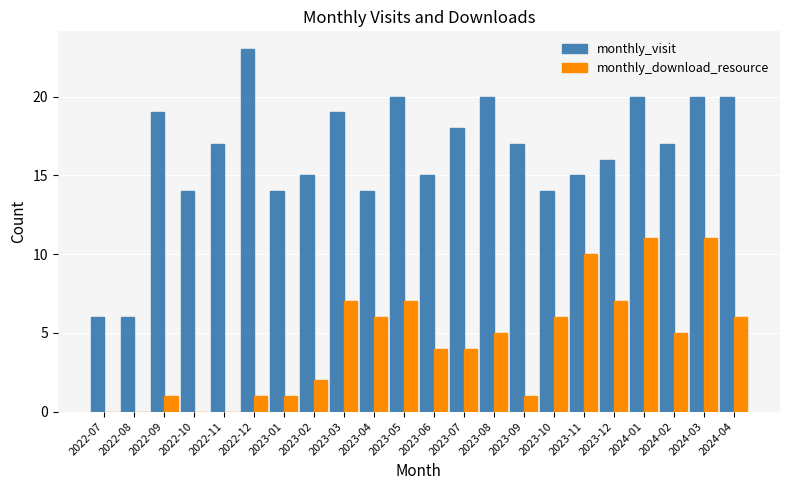

Reading right to left, list all the values displayed in this chart.

monthly_visit: 20	20	17	20	16	15	14	17	20	18	15	20	14	19	15	14	23	17	14	19	6	6
monthly_download_resource: 6	11	5	11	7	10	6	1	5	4	4	7	6	7	2	1	1	0	0	1	0	0